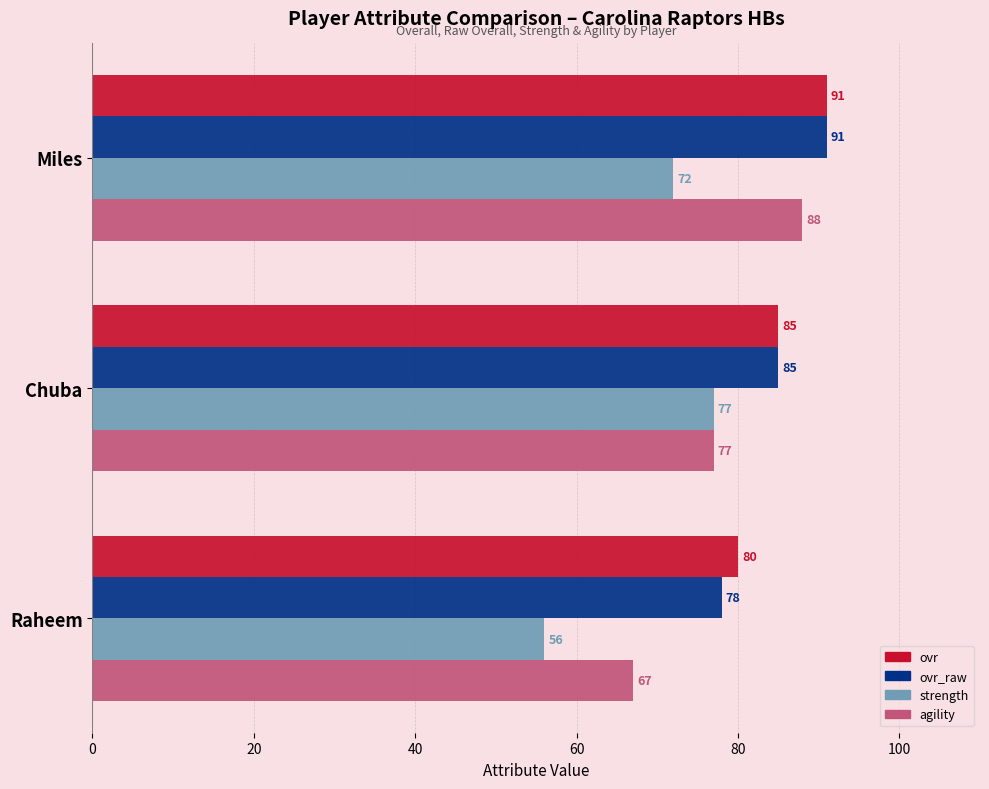

True or false: ovr has a value of 85 at Chuba.

True